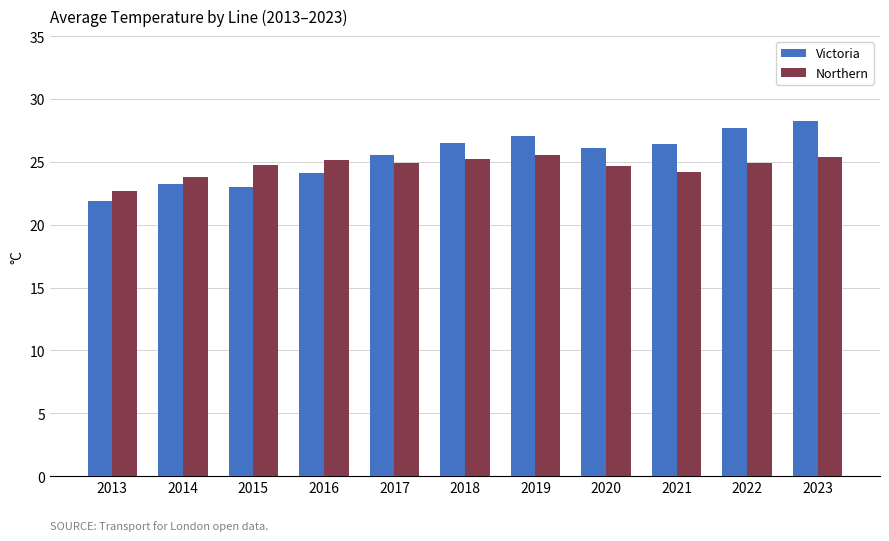

What is the minimum value shown in the chart?

21.9